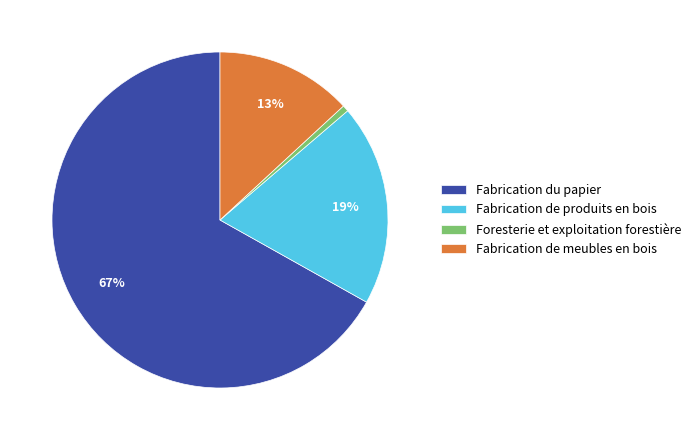

To the nearest percent, what is the combined percentage of Fabrication de produits en bois and Fabrication du papier?

86%